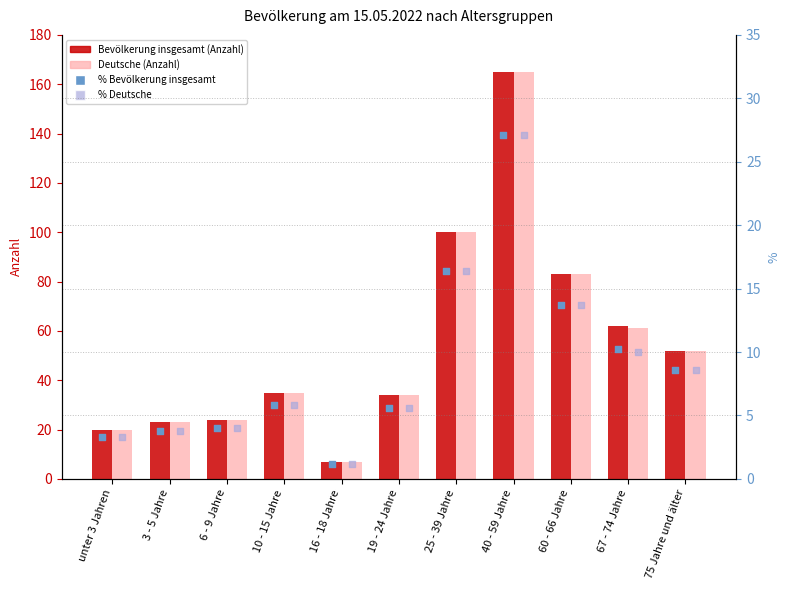

What are all the series names shown in the legend?

Bevölkerung insgesamt, Deutsche, % Bevölkerung insgesamt, % Deutsche